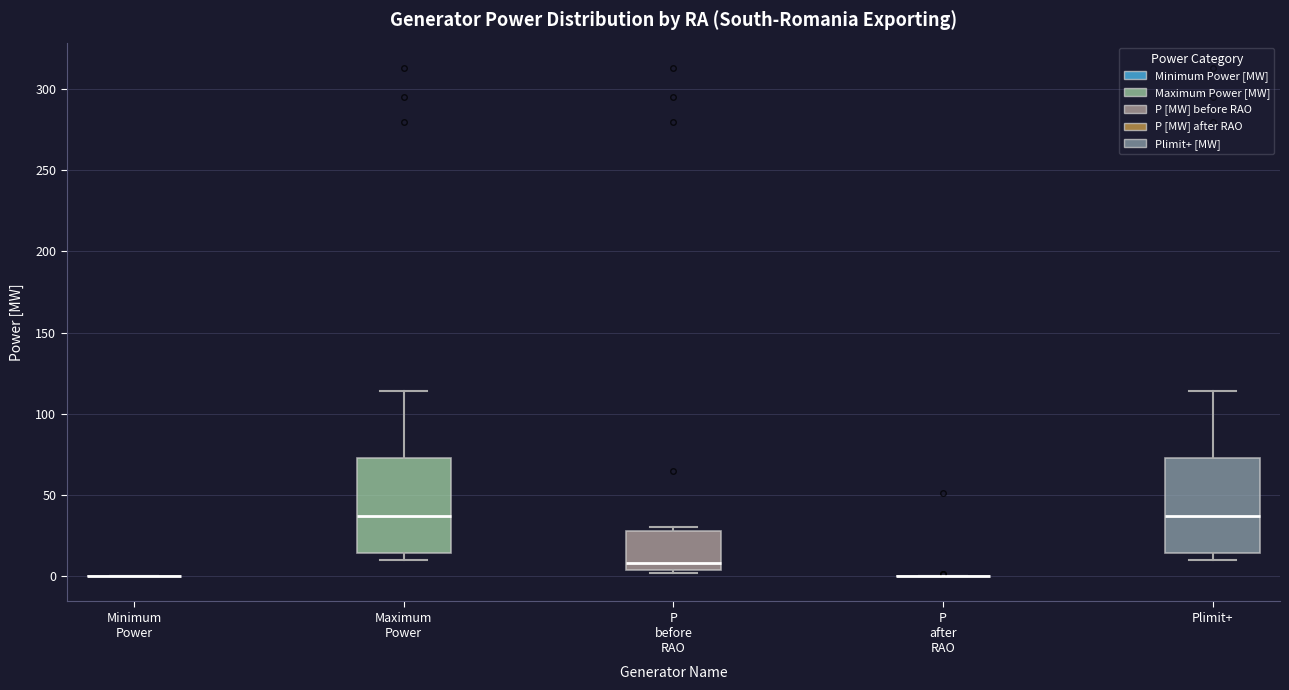

Where is the upper edge of the box for Maximum Power on the y-axis? The values are not printed on the chart, so give them approximately, as read against the axis.

75